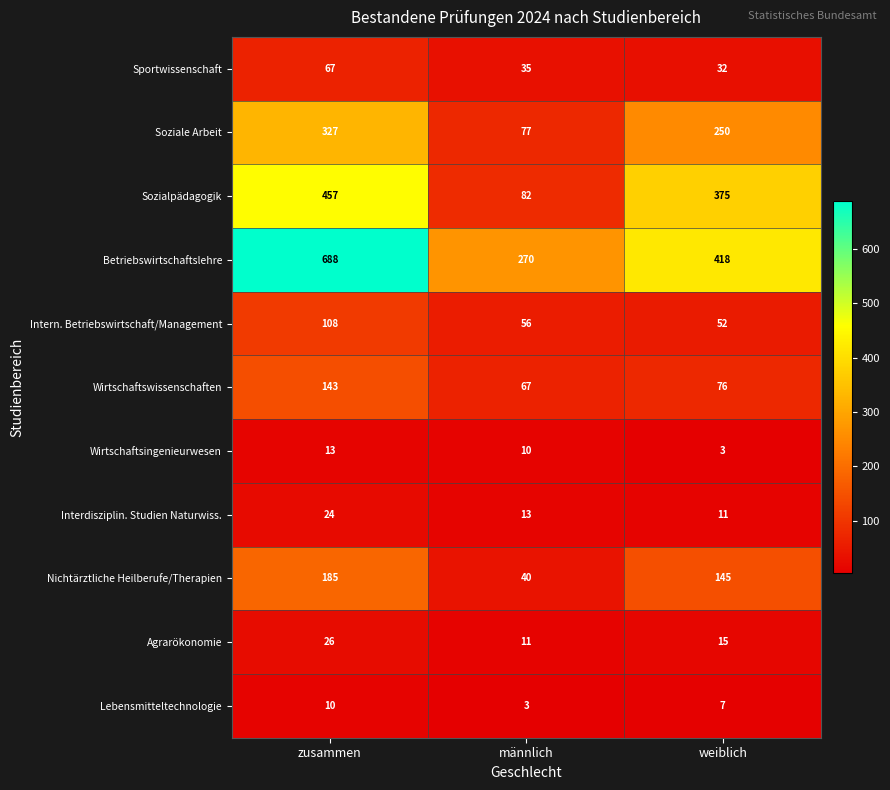

What is the sum of the Sportwissenschaft values at zusammen and männlich?

102